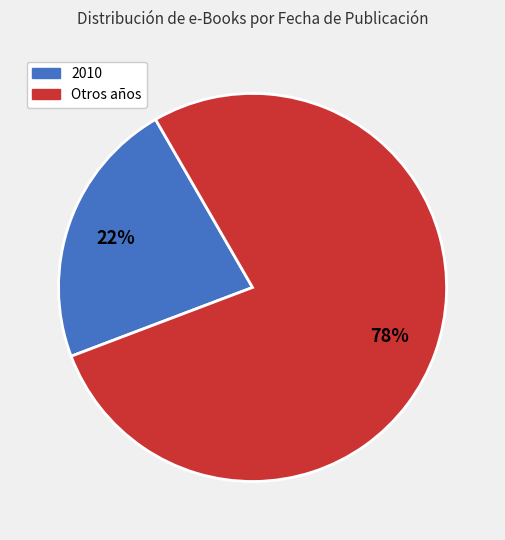

Is there any slice that represents more than half of the pie?

Yes